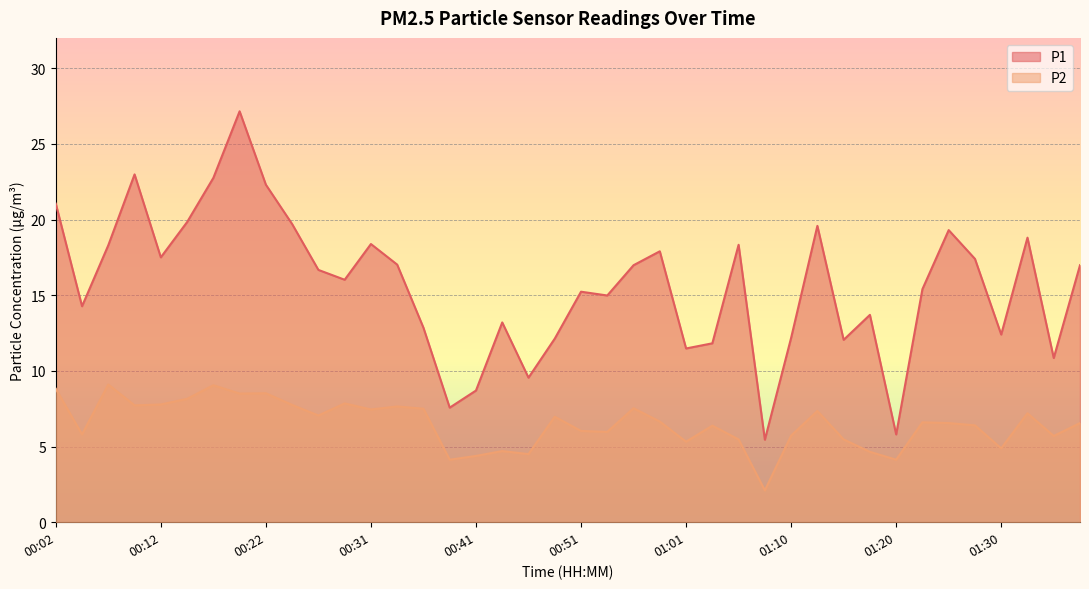

Which series changed the most between 00:51 and 01:15?

P1